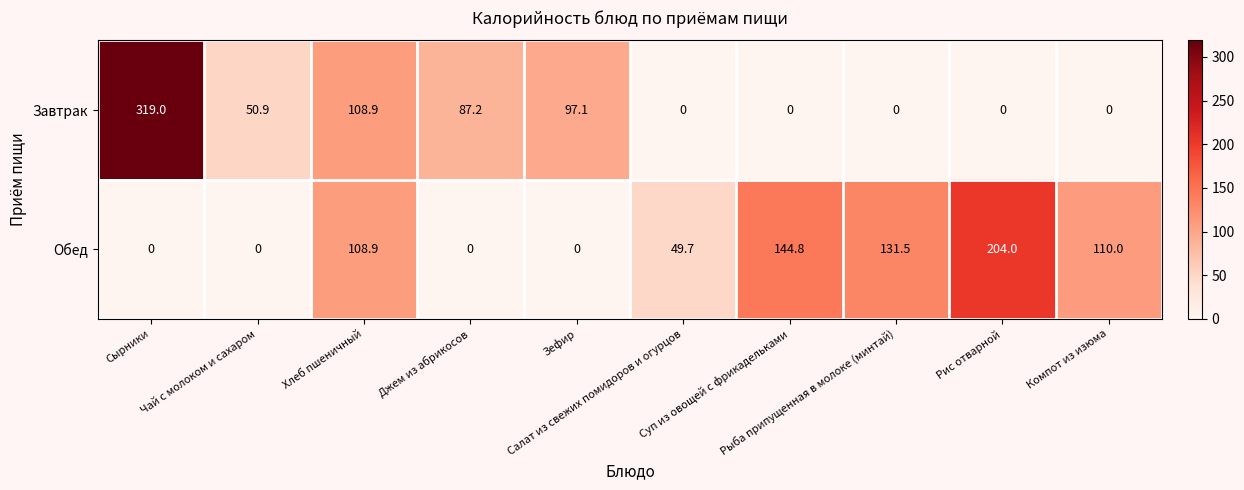

How many categories are shown in the chart?

10